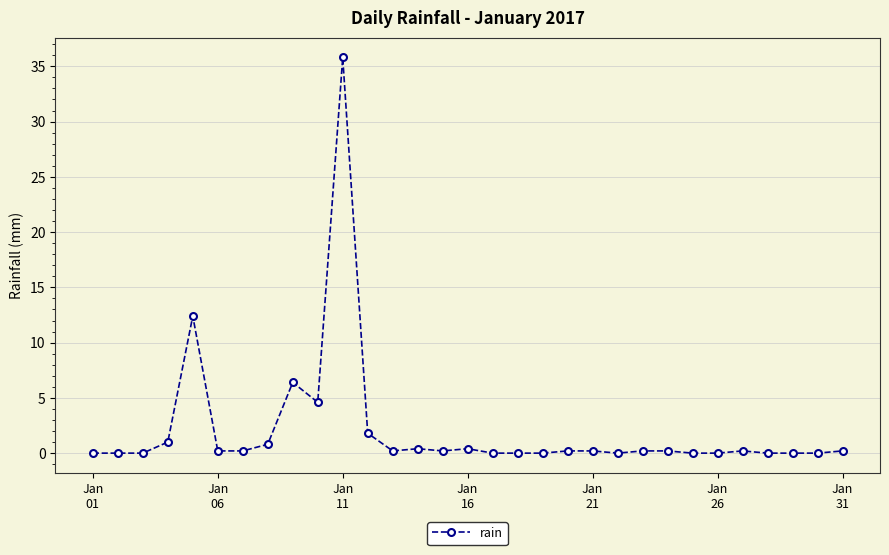

True or false: there are more than 1 points higher than both neighbors.

True